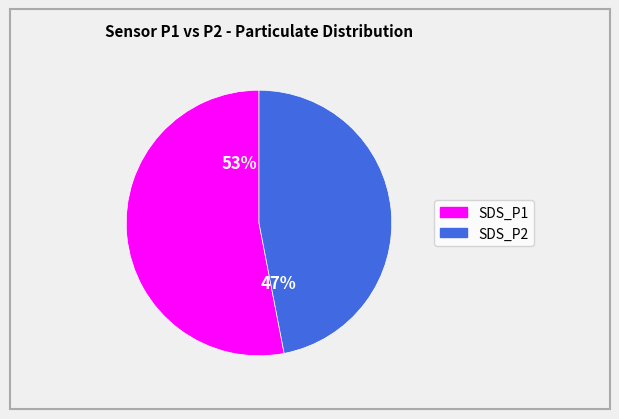

How many segments does this pie chart have?

2